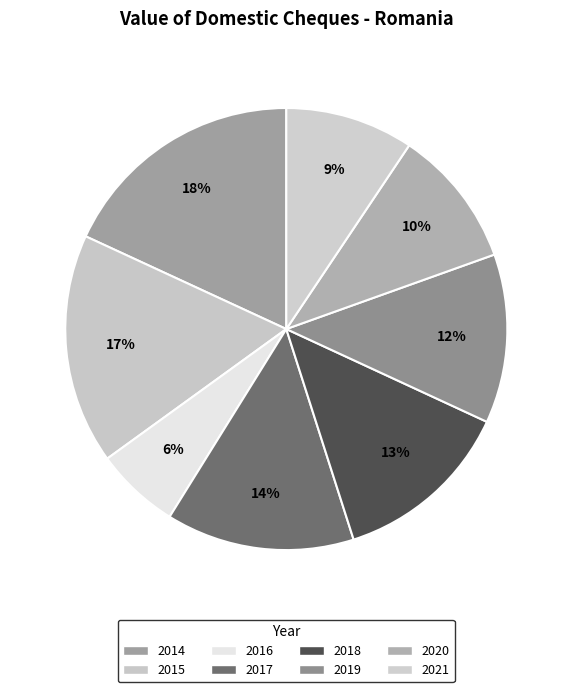

True or false: 2019 accounts for 12% of the total.

True